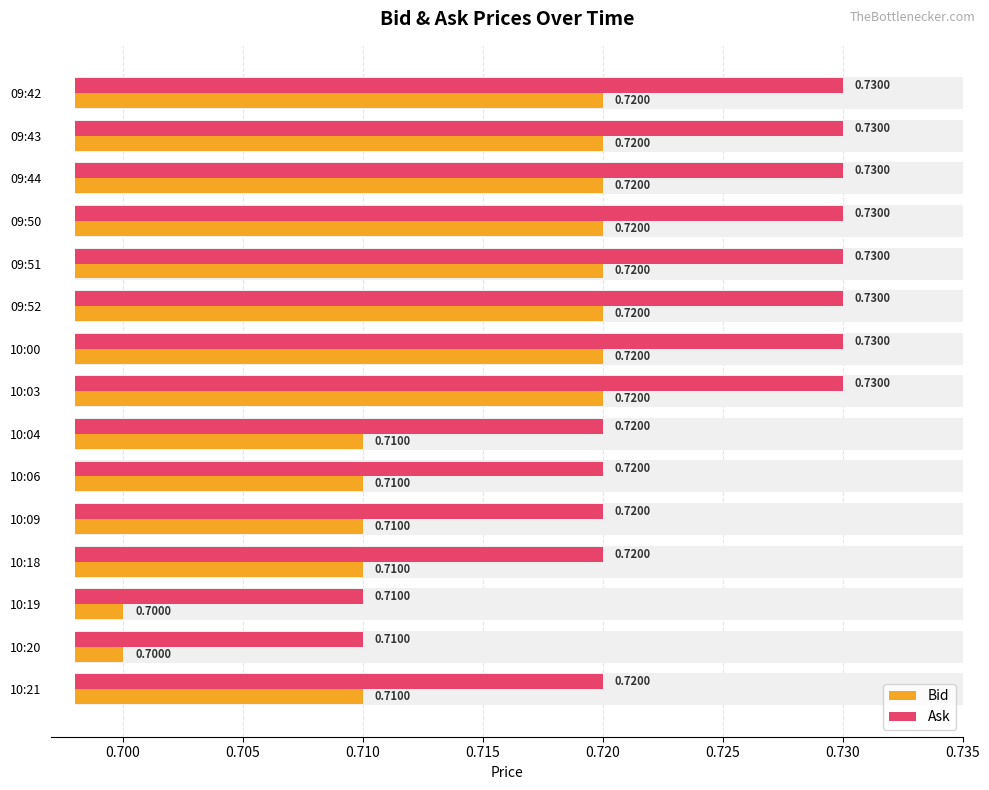

How many Ask values are between 0 and 1?

15